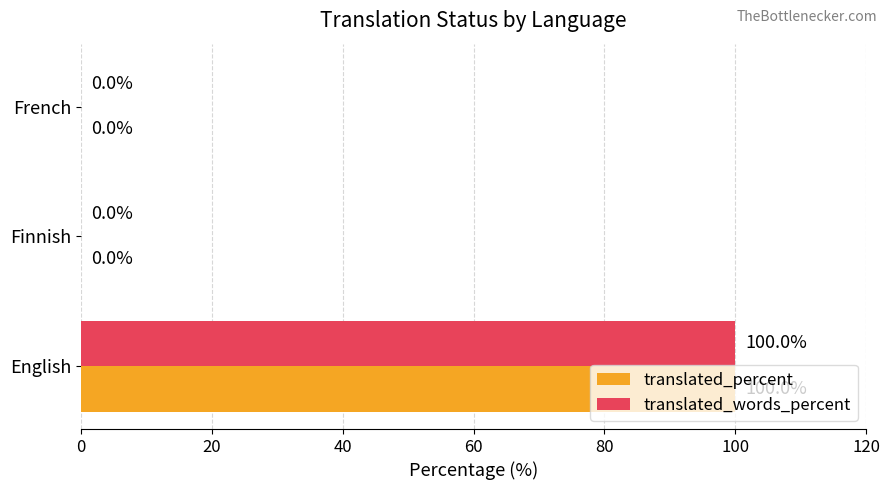

What is the maximum value shown in the chart?

100